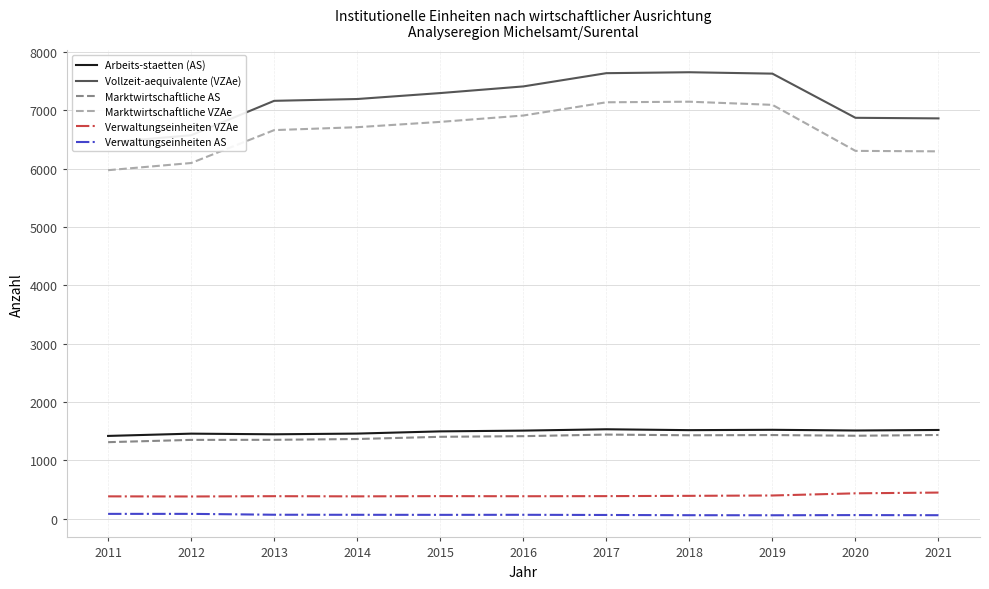

At which category does the chart reach its peak across all series?

2018